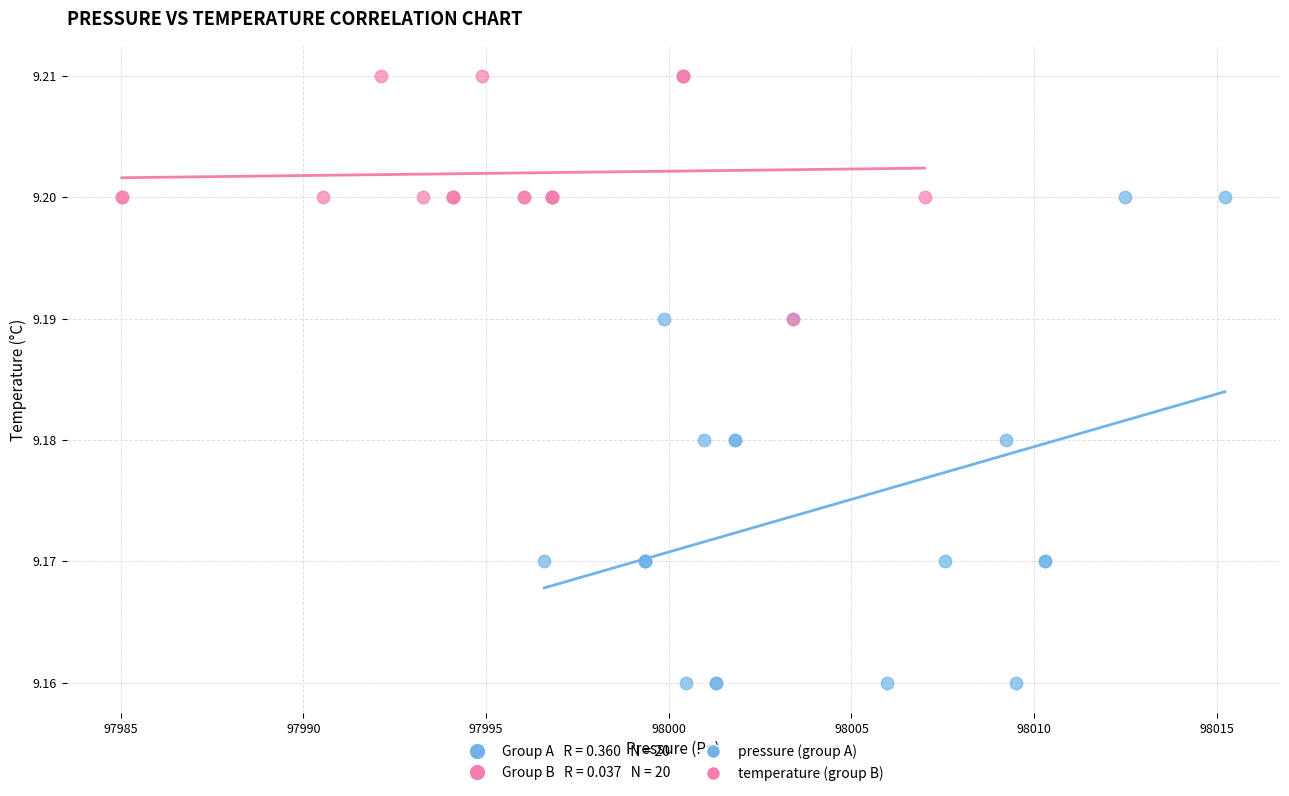

Which series has the widest spread of Y values?

pressure (group A)